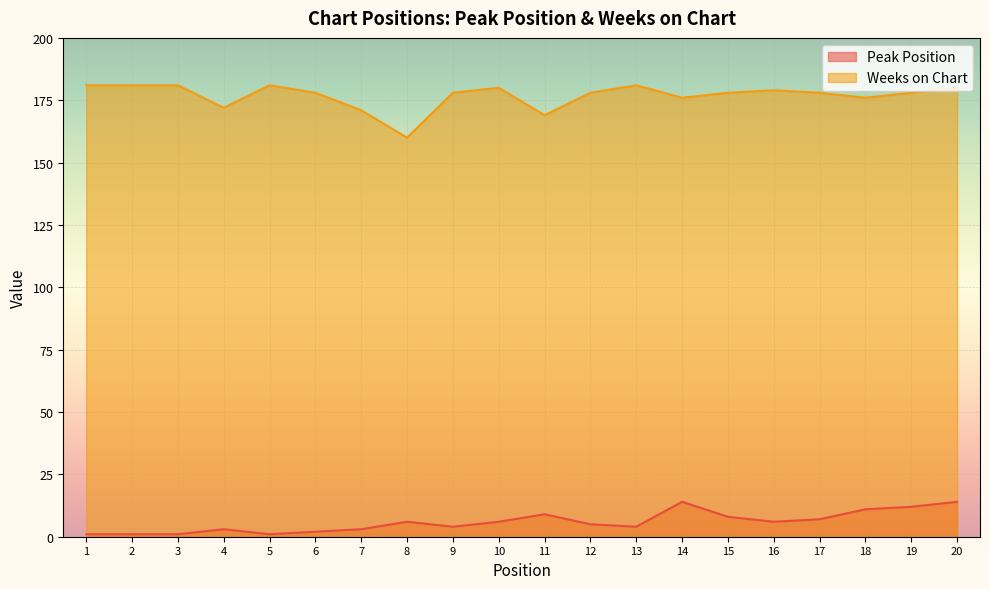

What value does the Weeks on Chart series have at 5?

181